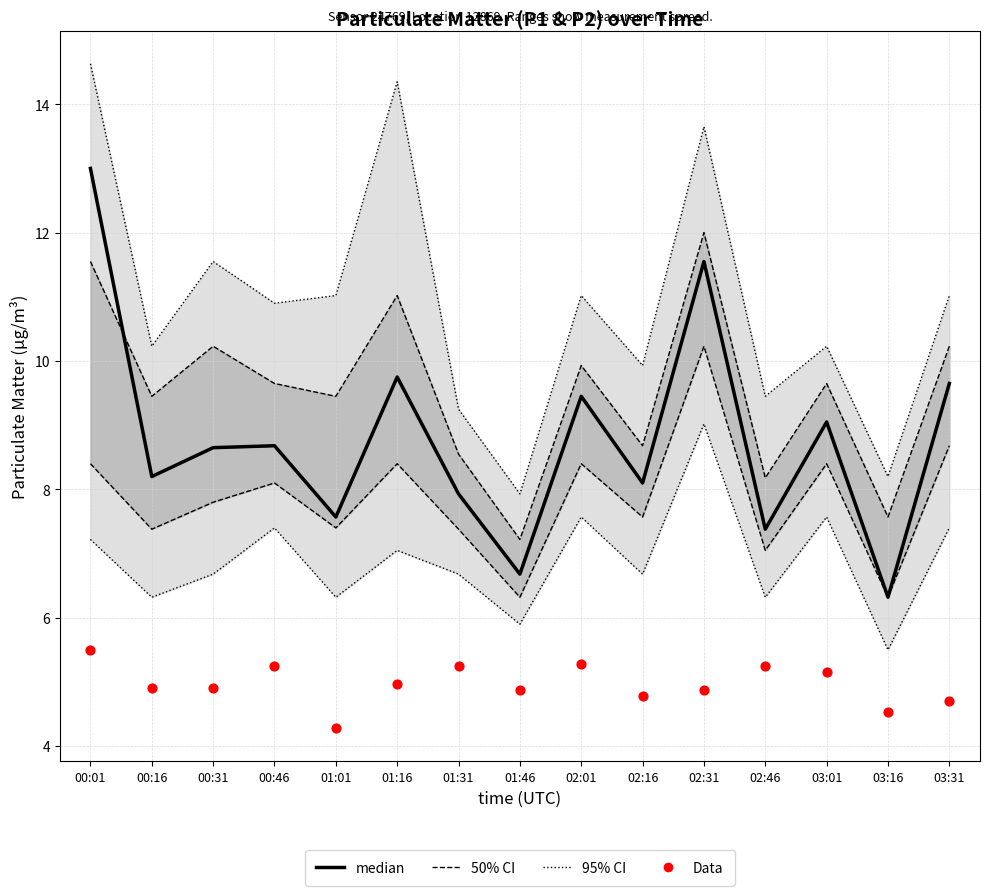

Which series contains the lowest Y value?

Data